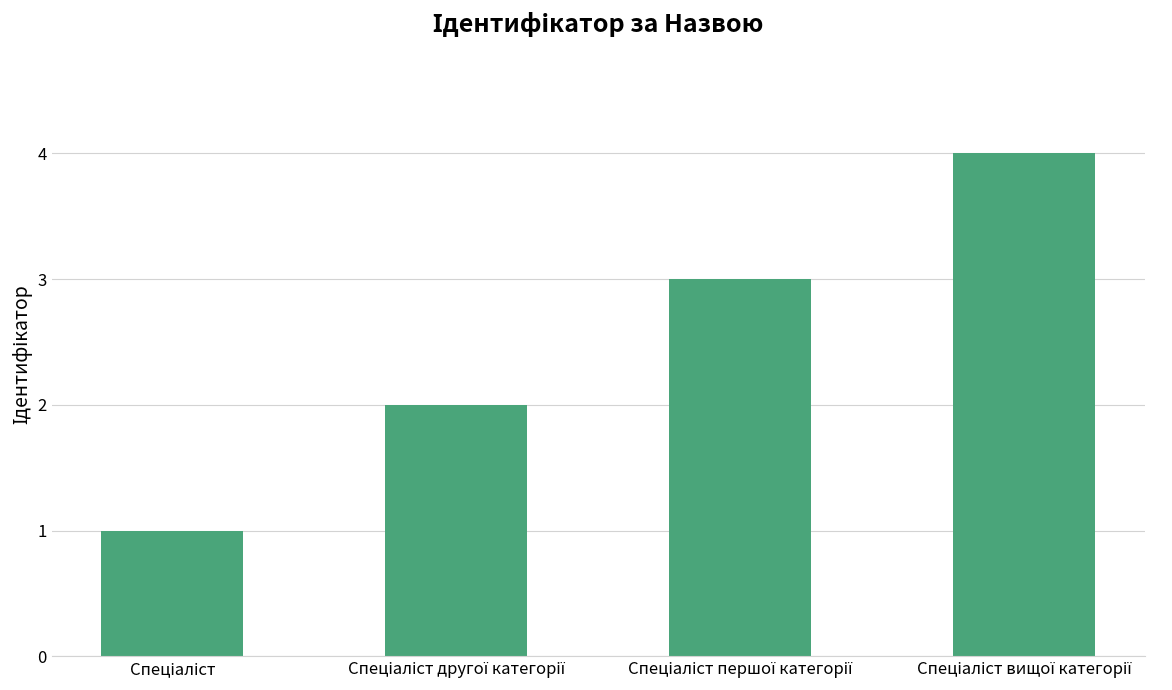

What is the difference between the maximum and minimum values?

3